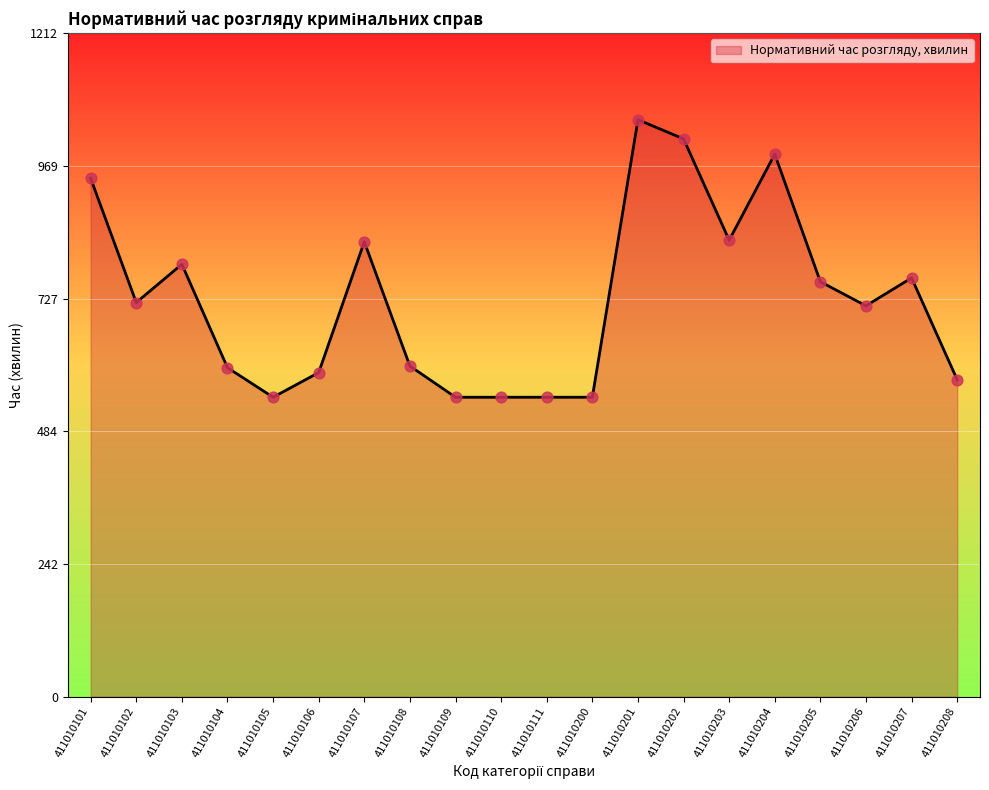

Between 411010201 and 411010107, which is larger?

411010201